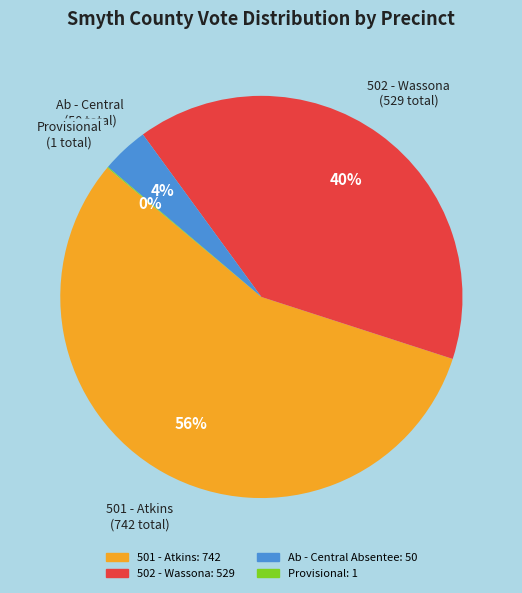

Which category has the biggest portion of the pie?

501 - Atkins: 742